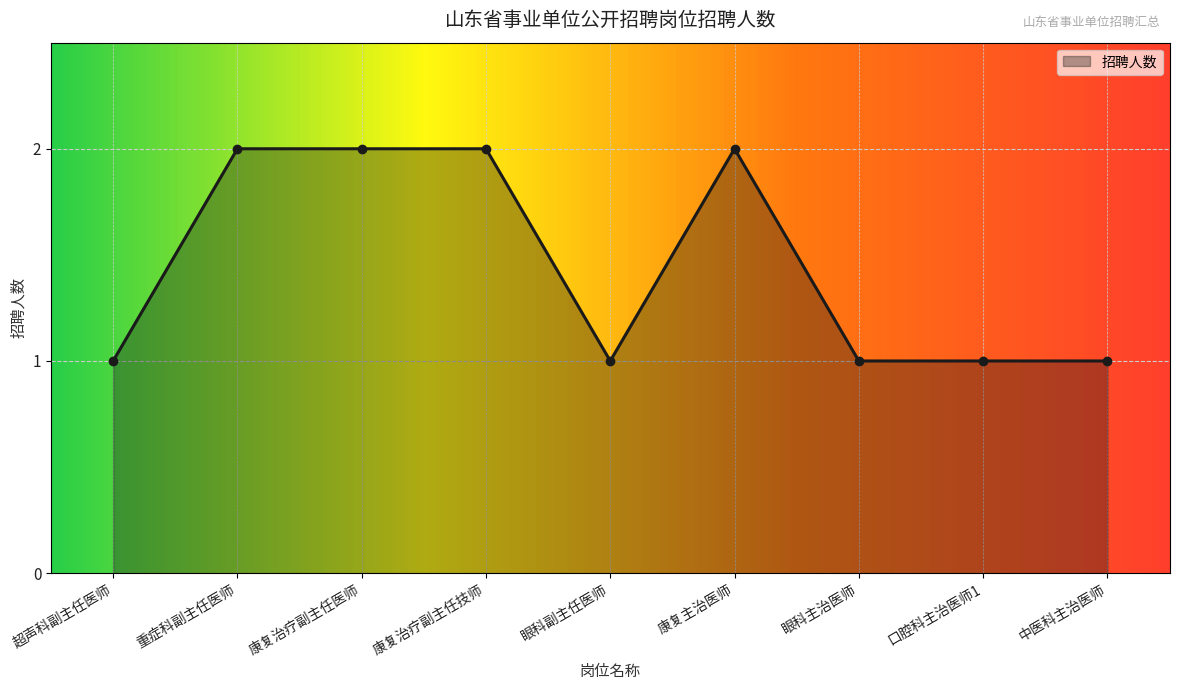

Where is the first local minimum?

眼科副主任医师